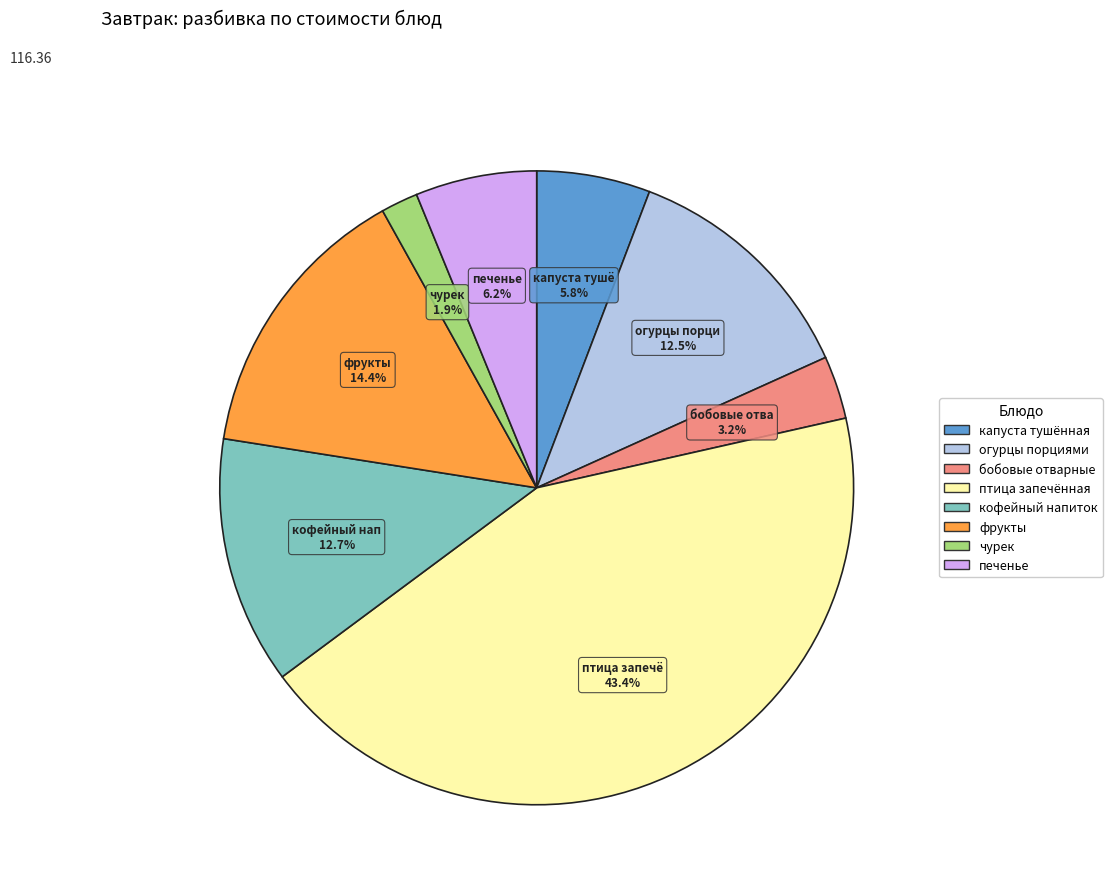

Is the sum of огурцы порциями and кофейный напиток greater than half?

No